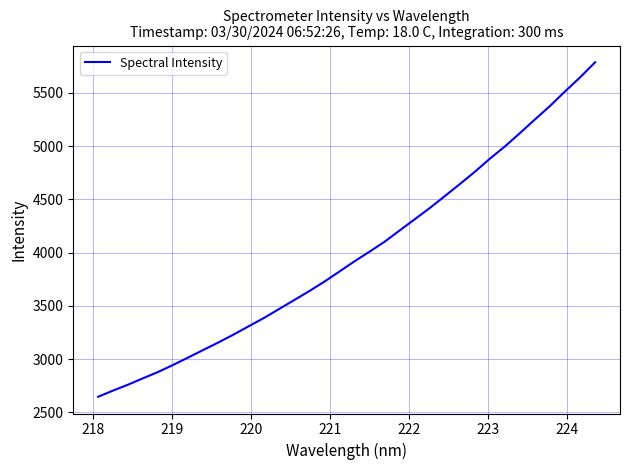

What is the difference between the maximum and minimum values?

3140.2